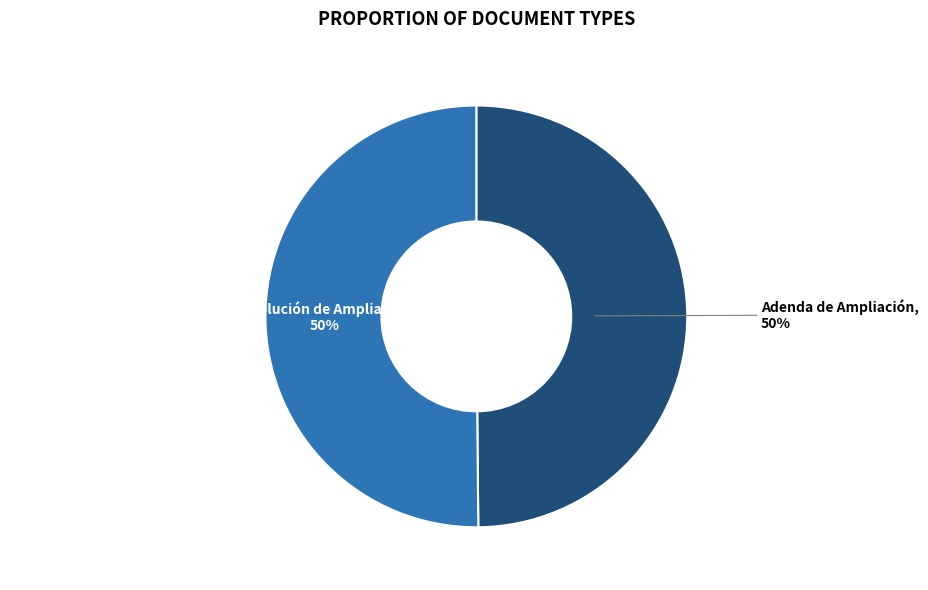

Which category has the biggest portion of the pie?

Resolución de Ampliación